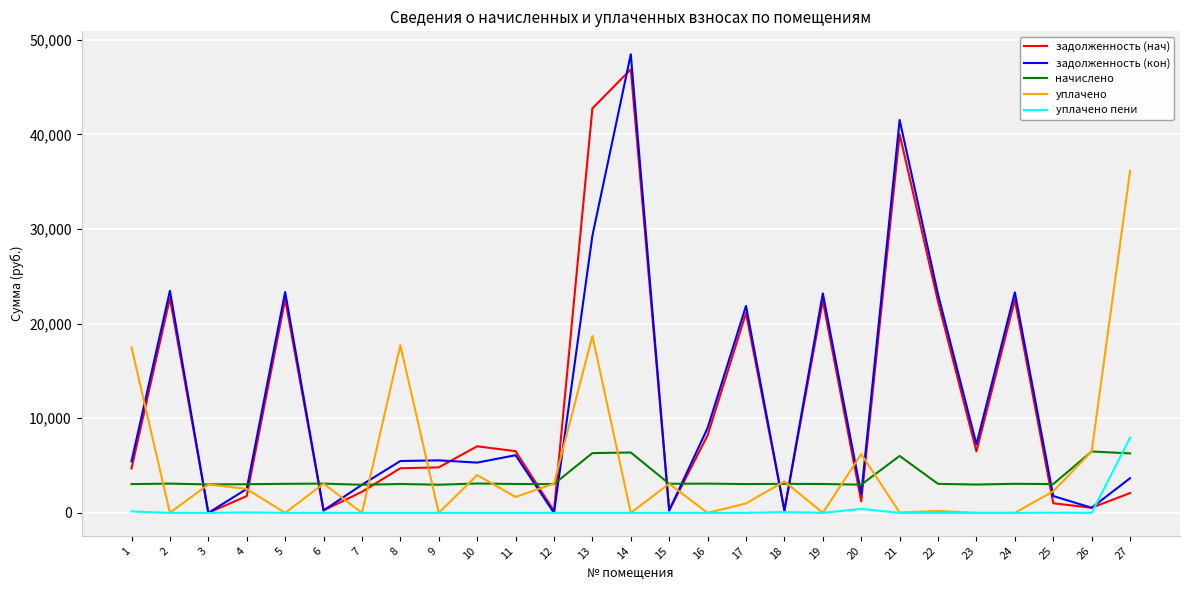

After their last crossing, which series has the higher values: задолженность (нач) or уплачено пени?

уплачено пени